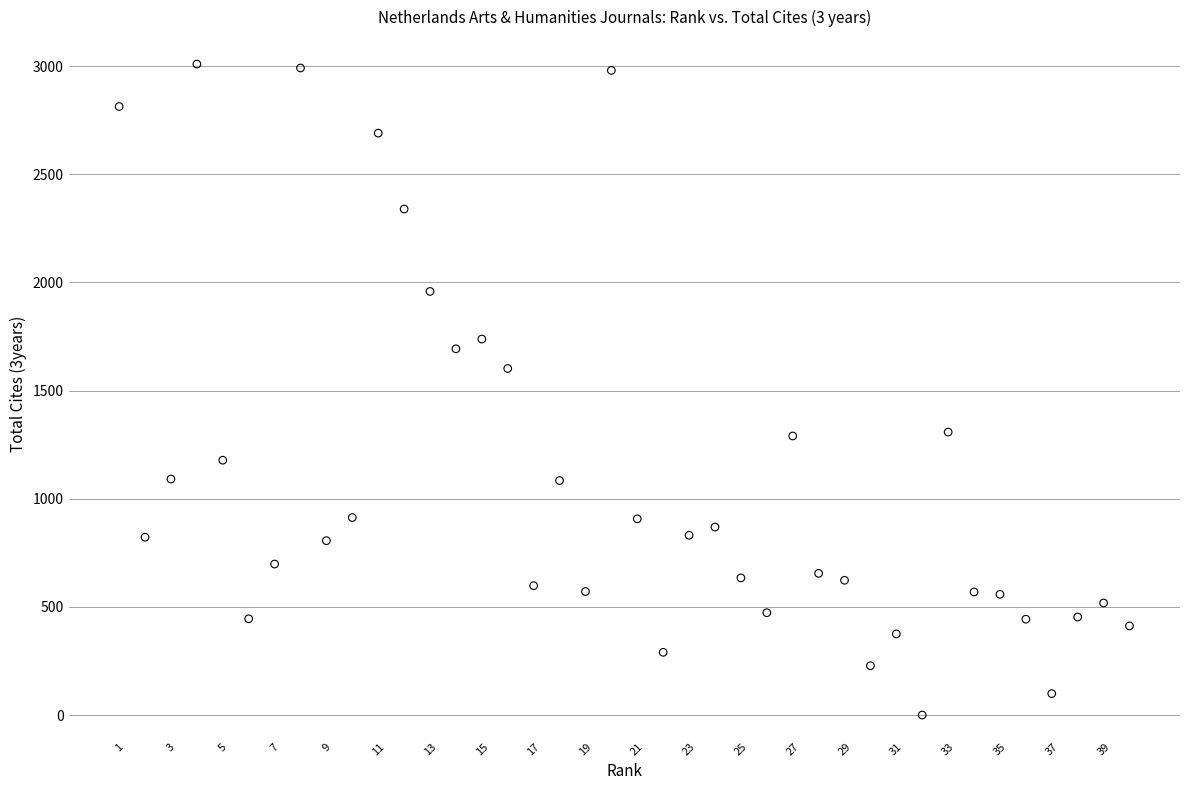

What is the range of X values (max minus min)?

39